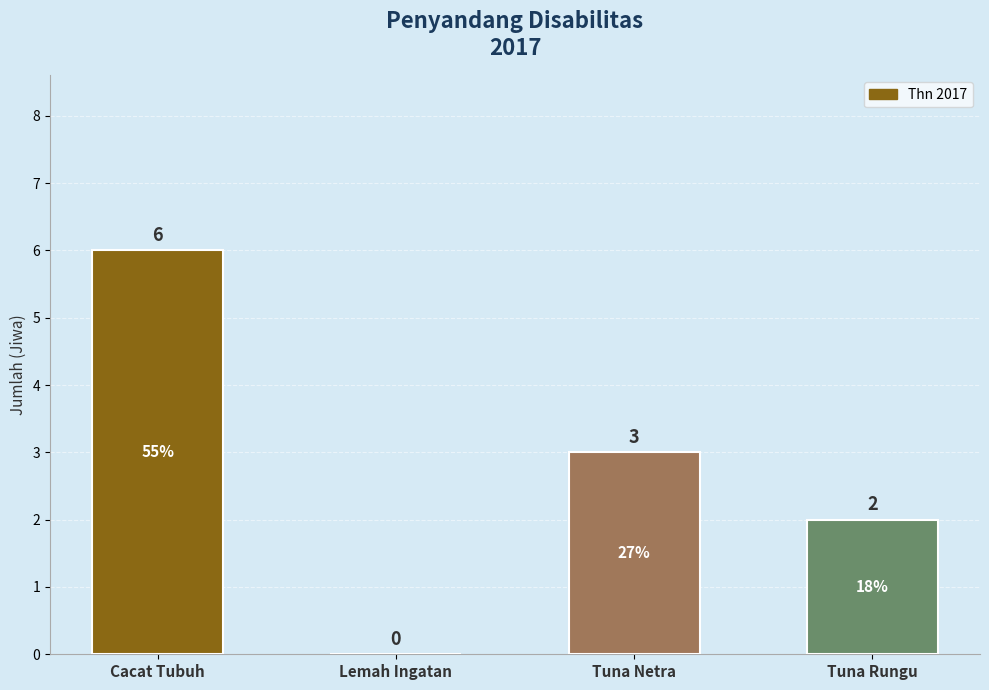

The value at Lemah Ingatan is 0. True or false?

True